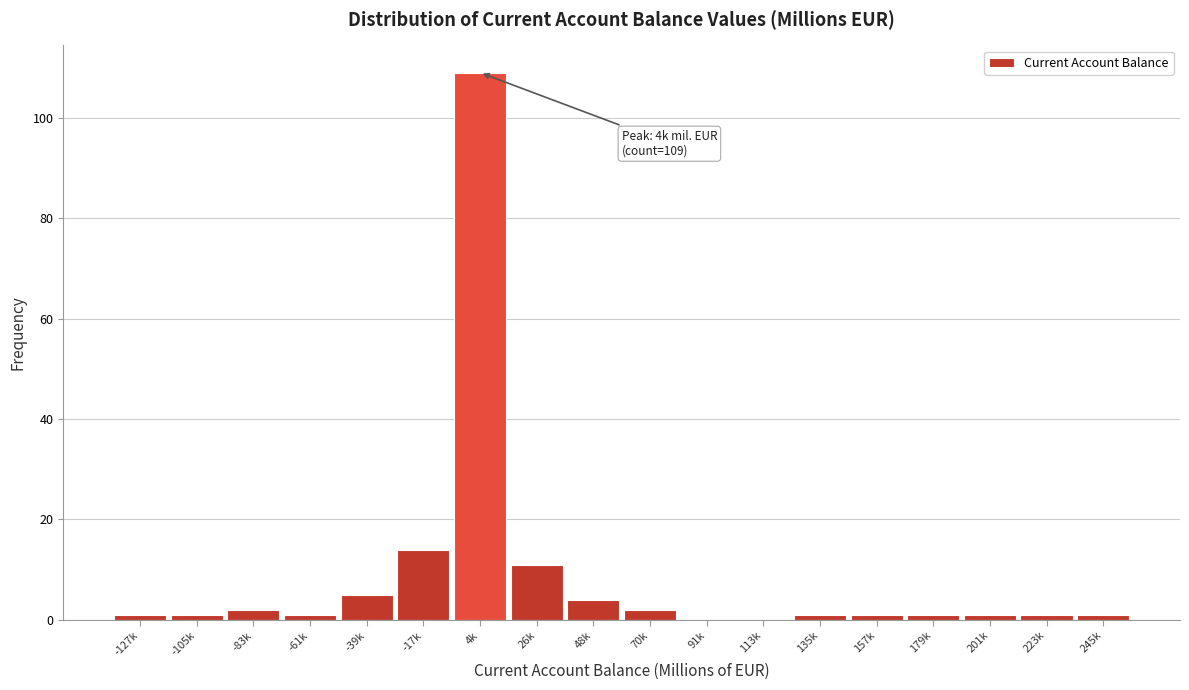

Reading left to right, list all the values displayed in this chart.

-127k=1	-105k=1	-83k=2	-61k=1	-39k=5	-17k=14	4k=109	26k=11	48k=4	70k=2	91k=0	113k=0	135k=1	157k=1	179k=1	201k=1	223k=1	245k=1